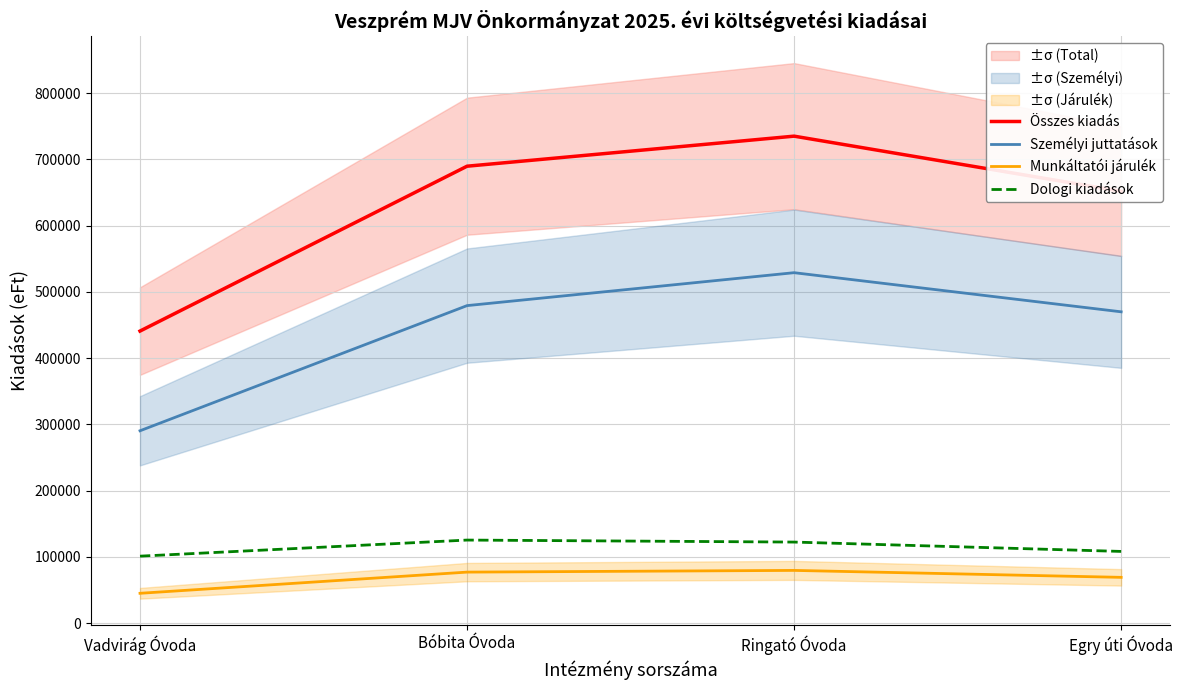

What is the sum of all Összes kiadás values?

2517159